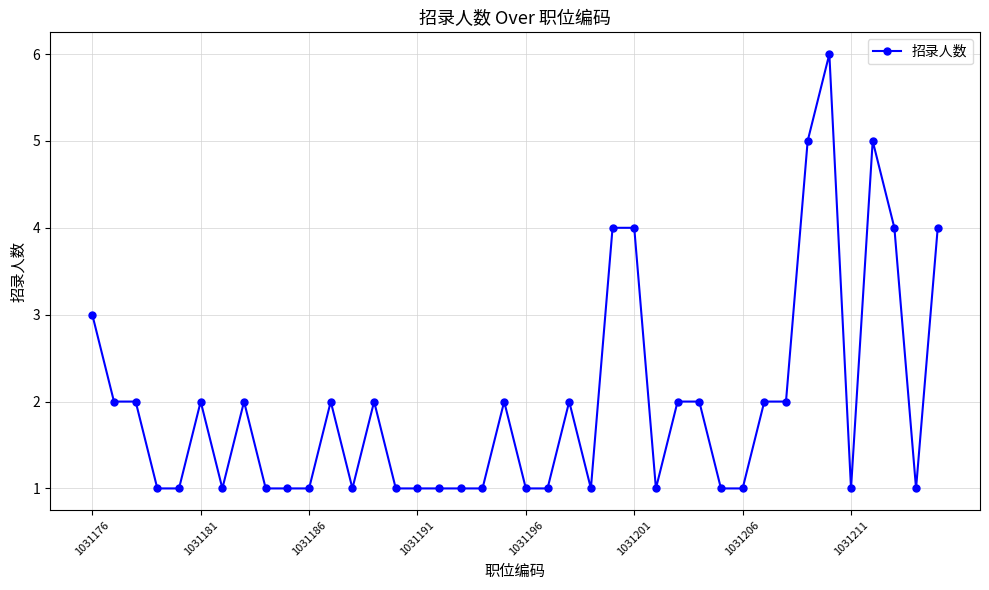

Reading right to left, what are all the values shown in this chart?

4	1	4	5	1	6	5	2	2	1	1	2	2	1	4	4	1	2	1	1	2	1	1	1	1	1	2	1	2	1	1	1	2	1	2	1	1	2	2	3